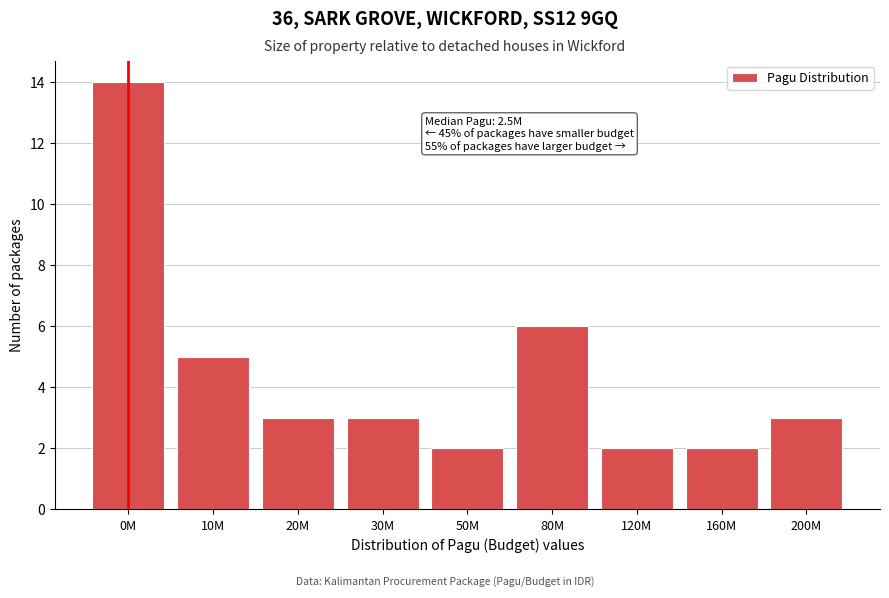

Reading left to right, list all the values displayed in this chart.

0M=14	10M=5	20M=3	30M=3	50M=2	80M=6	120M=2	160M=2	200M=3